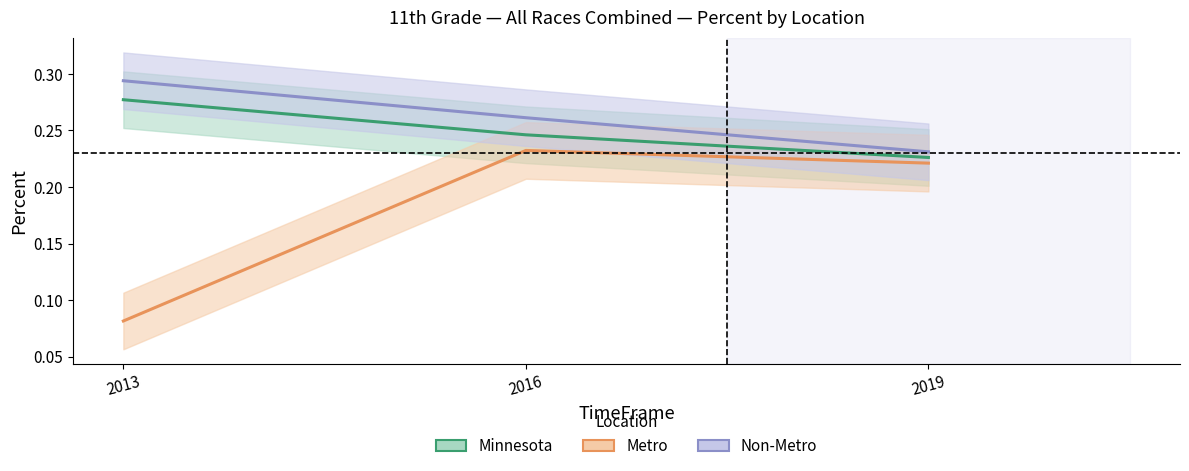

Between 2013 and 2016, which series saw the biggest shift?

Metro